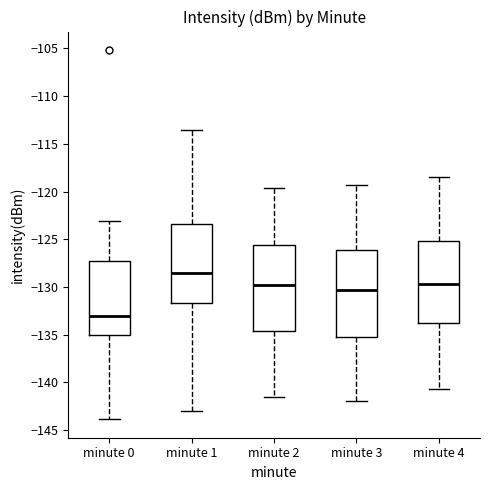

Reading left to right, read every box against the y-axis: the position of its median line, the range the box covers, and the ends of its whiskers. The values are not printed on the chart, so give them approximately, as read against the axis.

minute 0: median -133.0, box -135.0 to -127.5, whiskers -144.0 to -123.0
minute 1: median -128.5, box -131.5 to -123.5, whiskers -143.0 to -113.5
minute 2: median -130.0, box -134.5 to -125.5, whiskers -141.5 to -119.5
minute 3: median -130.5, box -135.0 to -126.0, whiskers -142.0 to -119.5
minute 4: median -129.5, box -134.0 to -125.0, whiskers -140.5 to -118.5